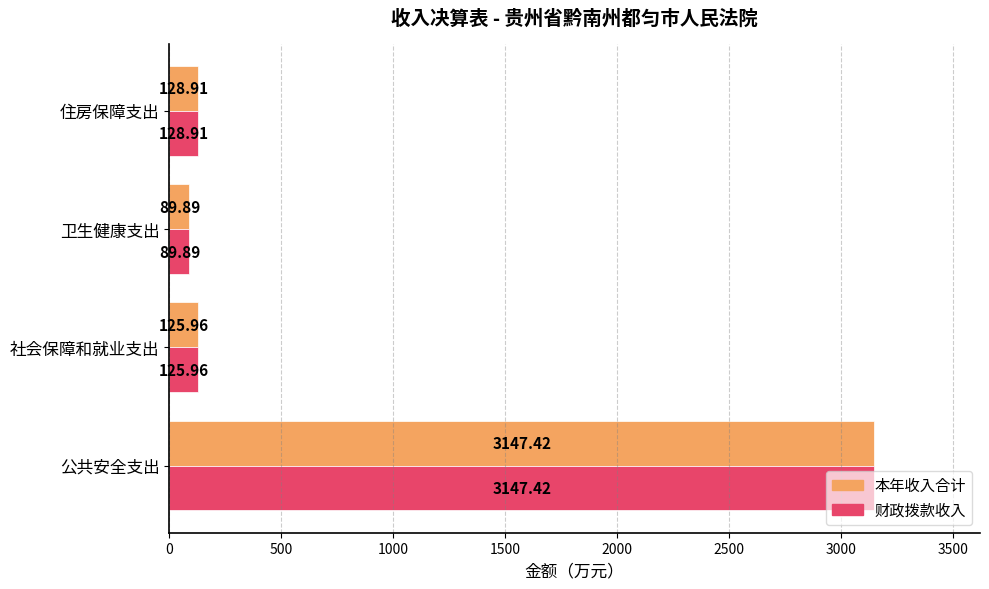

What is the sum of the 本年收入合计 values at 公共安全支出 and 社会保障和就业支出?

3273.4